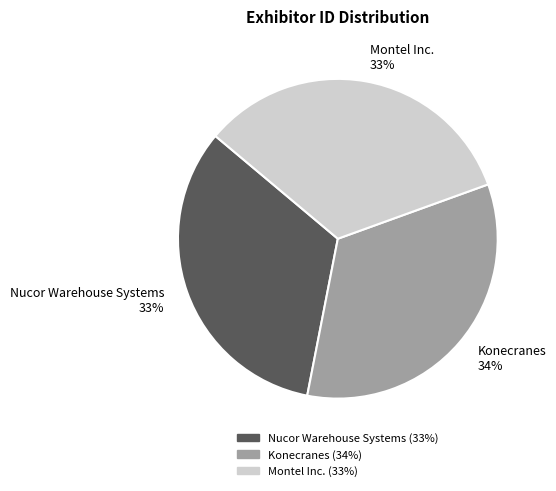

How many slices are in this pie chart?

3